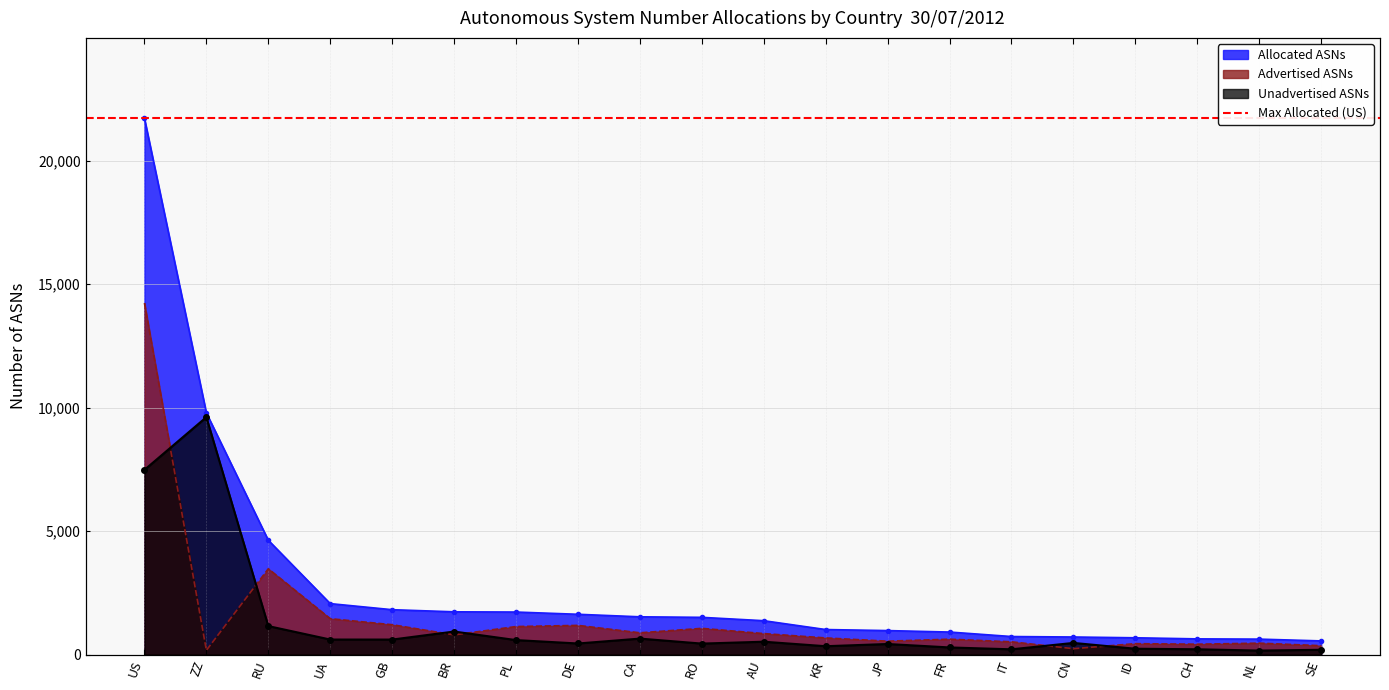

Which has a higher value, UA or RU?

RU